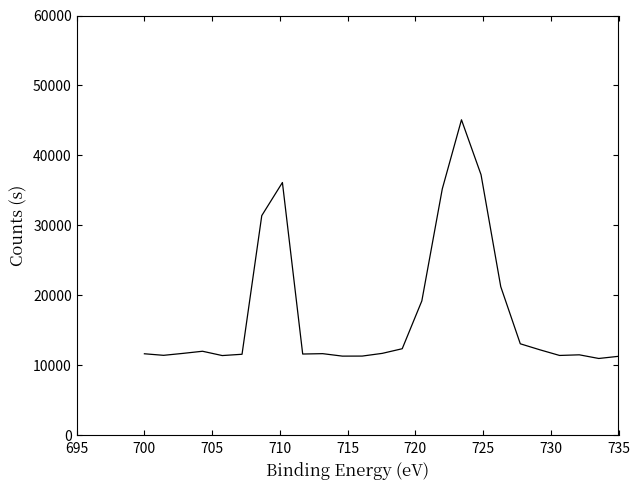

What is the greatest value displayed?

45100.5